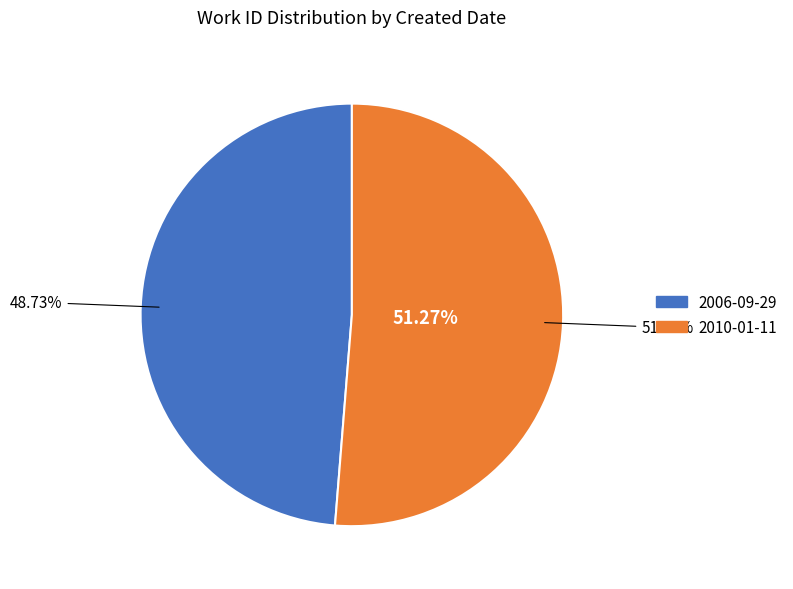

What is the largest slice in the pie chart?

2010-01-11